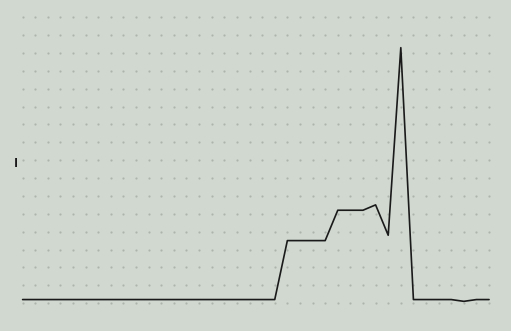

What is the average value?

15